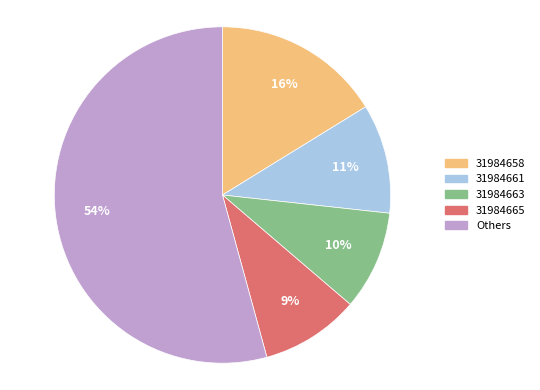

To the nearest percent, what is the average slice percentage?

20%